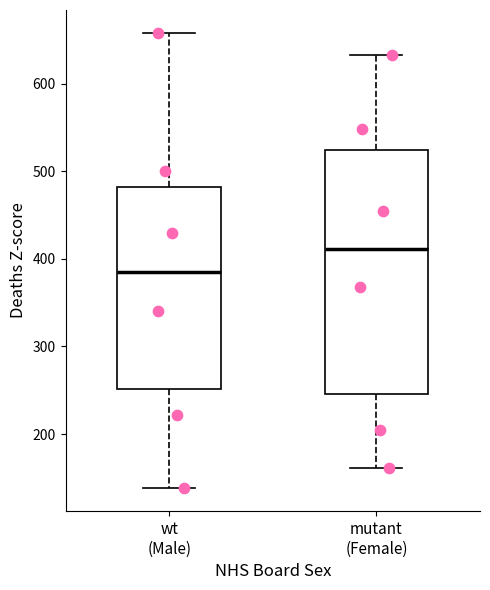

Reading left to right, read every box against the y-axis: the position of its median line, the range the box covers, and the ends of its whiskers. The values are not printed on the chart, so give them approximately, as read against the axis.

wt (Male): median 390, box 250 to 480, whiskers 140 to 660
mutant (Female): median 410, box 250 to 520, whiskers 160 to 630